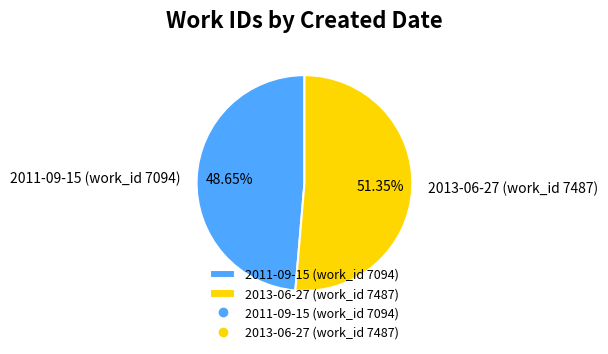

Which has a higher value, 2013-06-27 (work_id 7487) or 2011-09-15 (work_id 7094)?

2013-06-27 (work_id 7487)